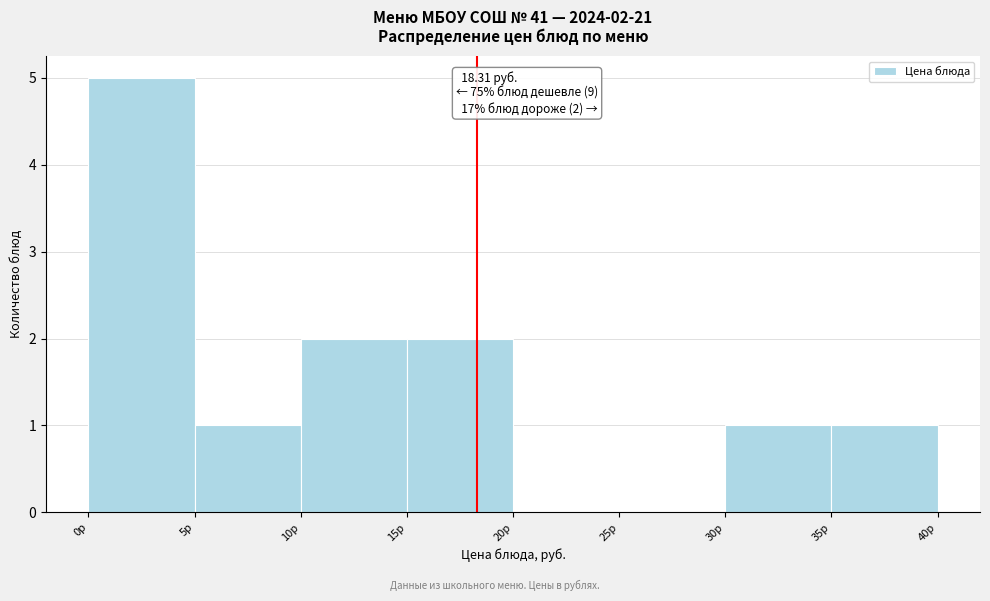

Over which range of the x-axis is the bar tallest?

0 to 5